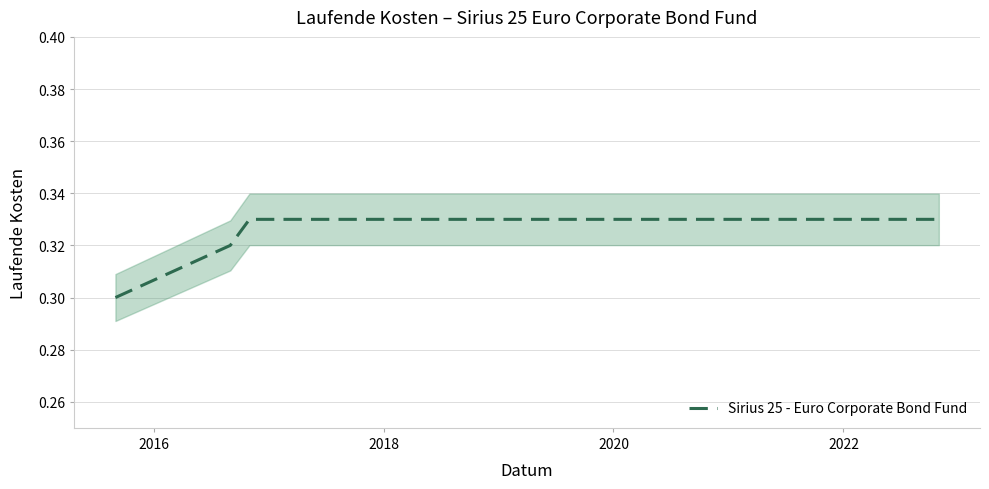

What is the average value?

0.3